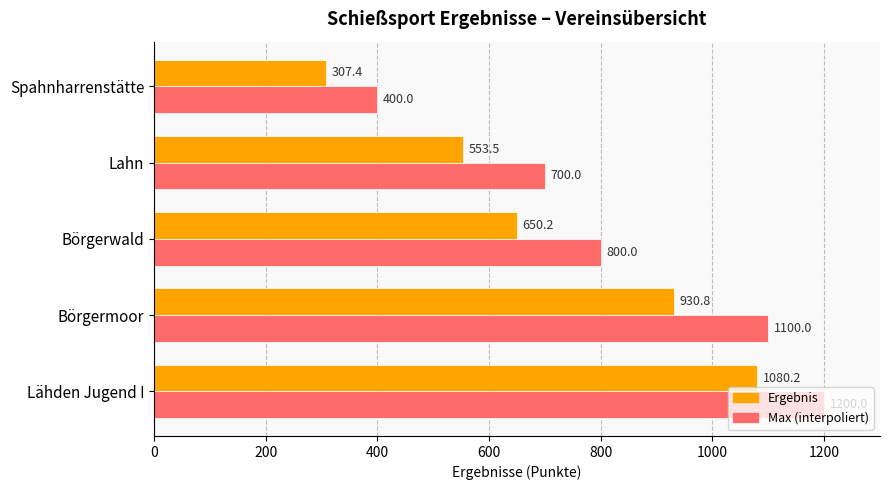

Is it true that Max (interpoliert) equals 1100.0 at Börgermoor?

True